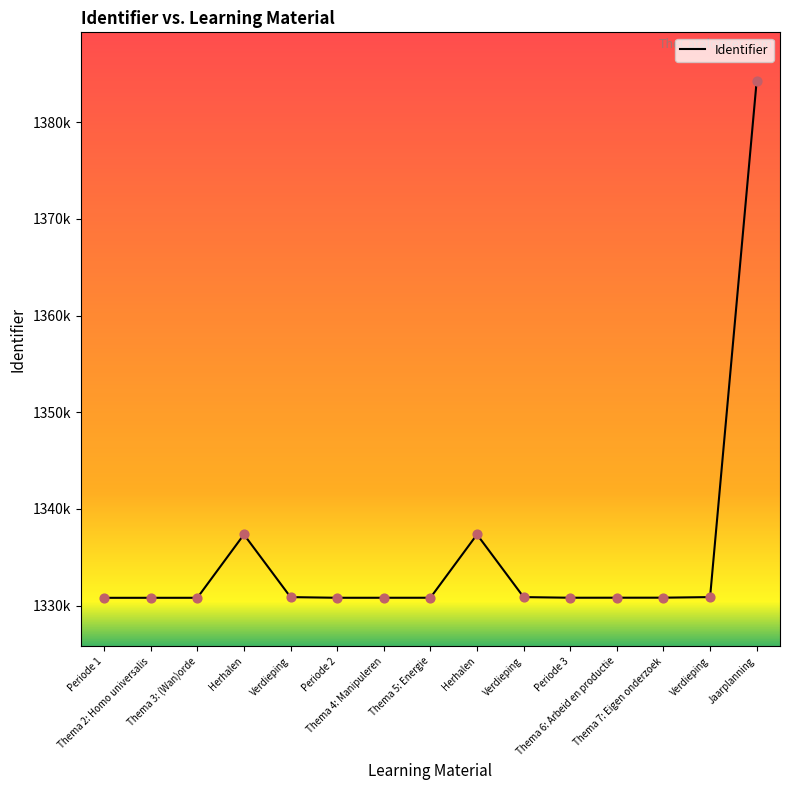

What is the ratio of the value at Periode 2 to the value at Thema 2: Homo universalis?

1.0